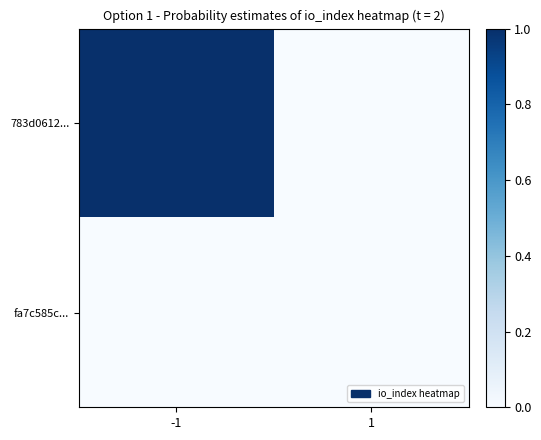

Rank the series by their maximum value, from highest to lowest.

783d0612..., fa7c585c...